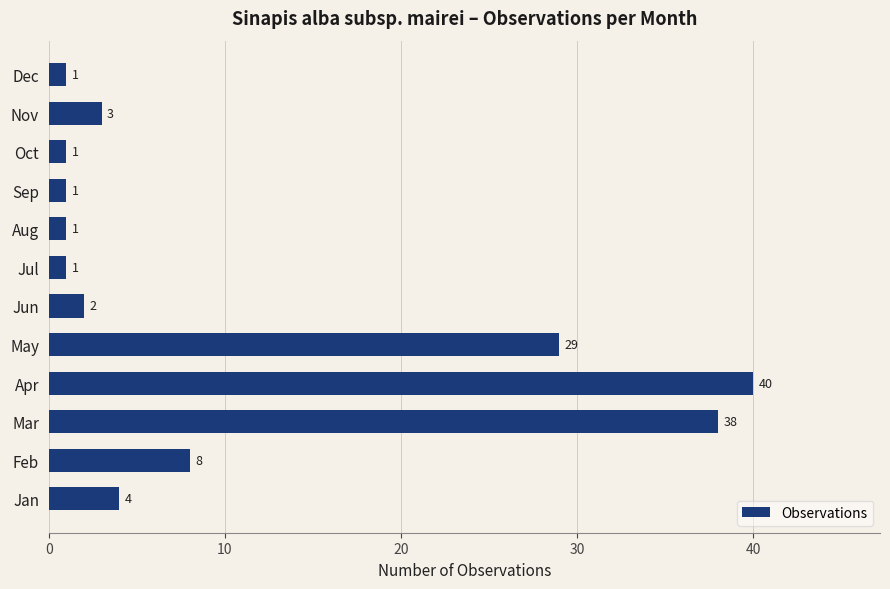

True or false: the data shows 1 at Aug.

True